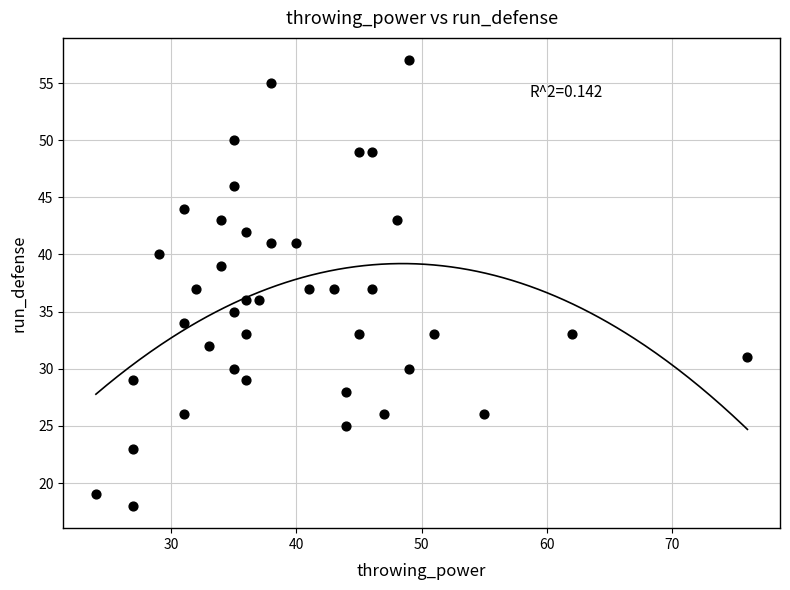

What is the range of X values (max minus min)?

52